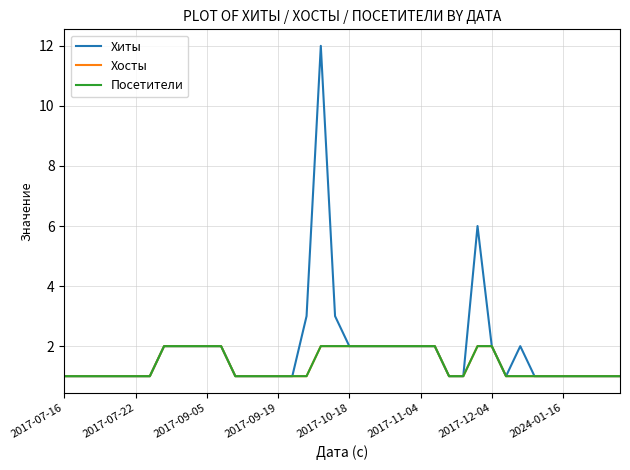

Is this an area chart (filled region under the line)?

No